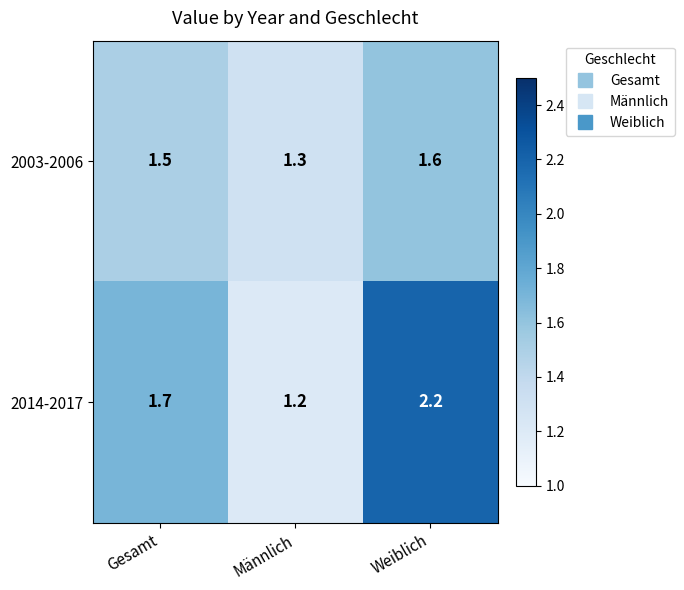

Which series has the largest total across all categories?

2014-2017